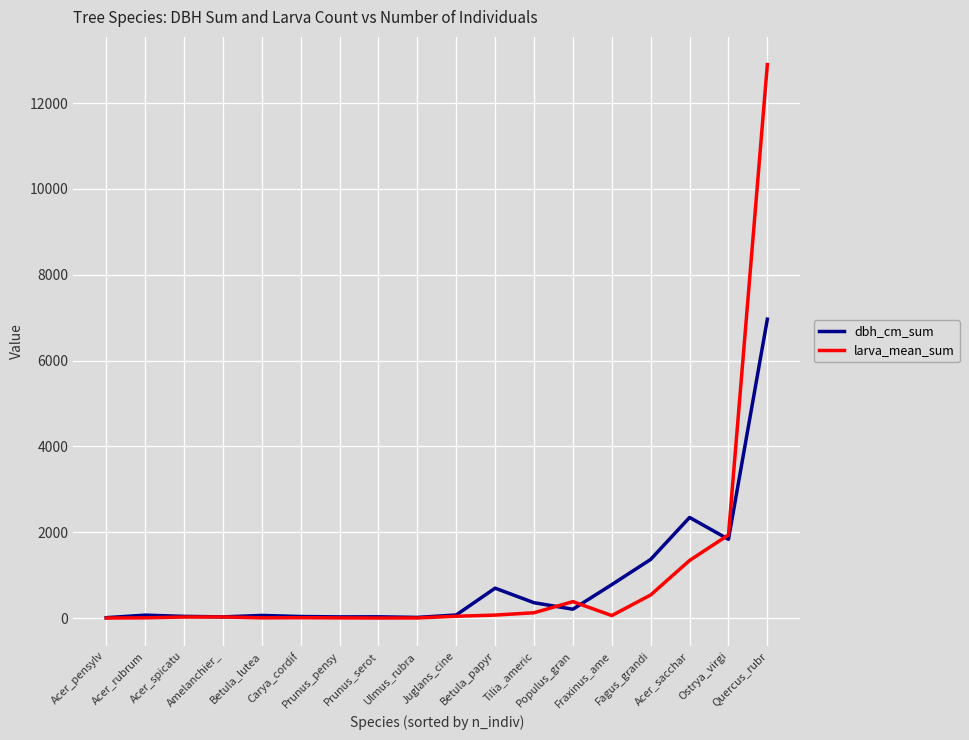

What position from the left is Populus_gran?

13